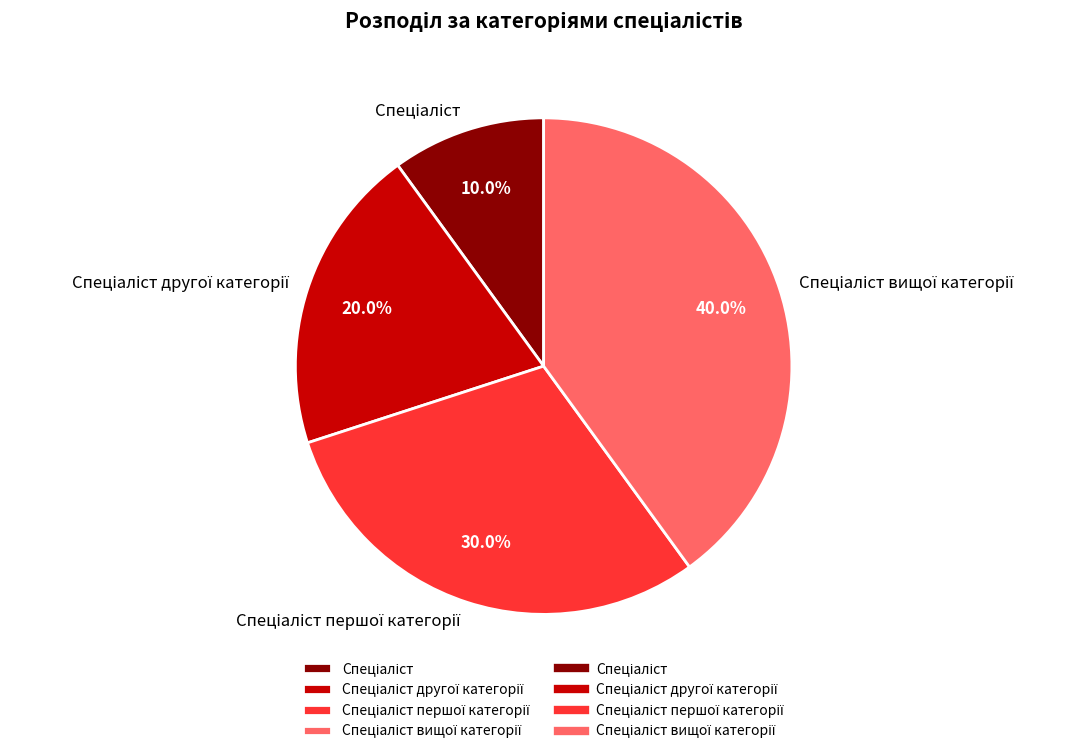

Is there a majority slice in this chart?

No